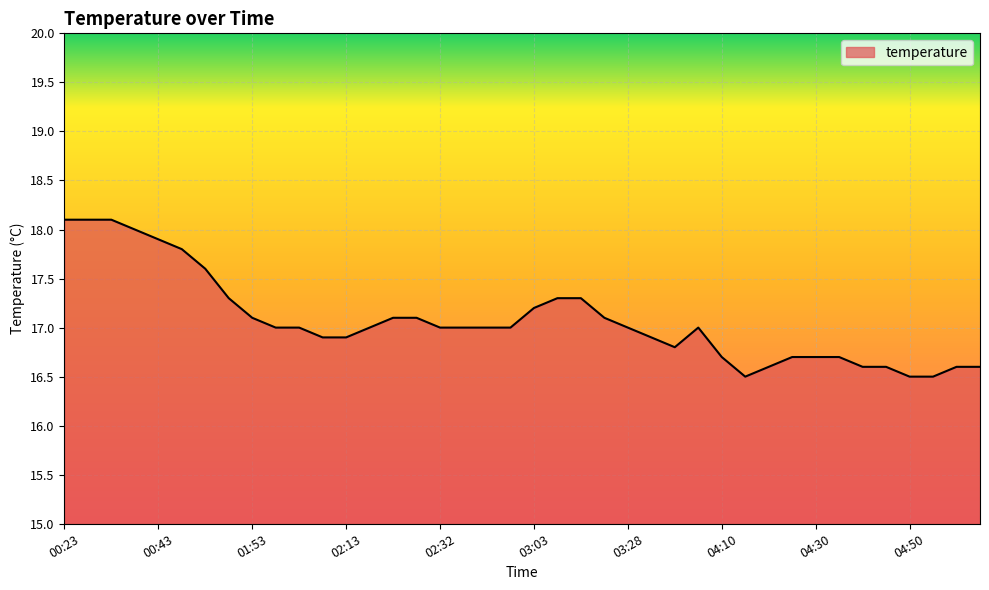

What is the maximum value shown in the chart?

18.1